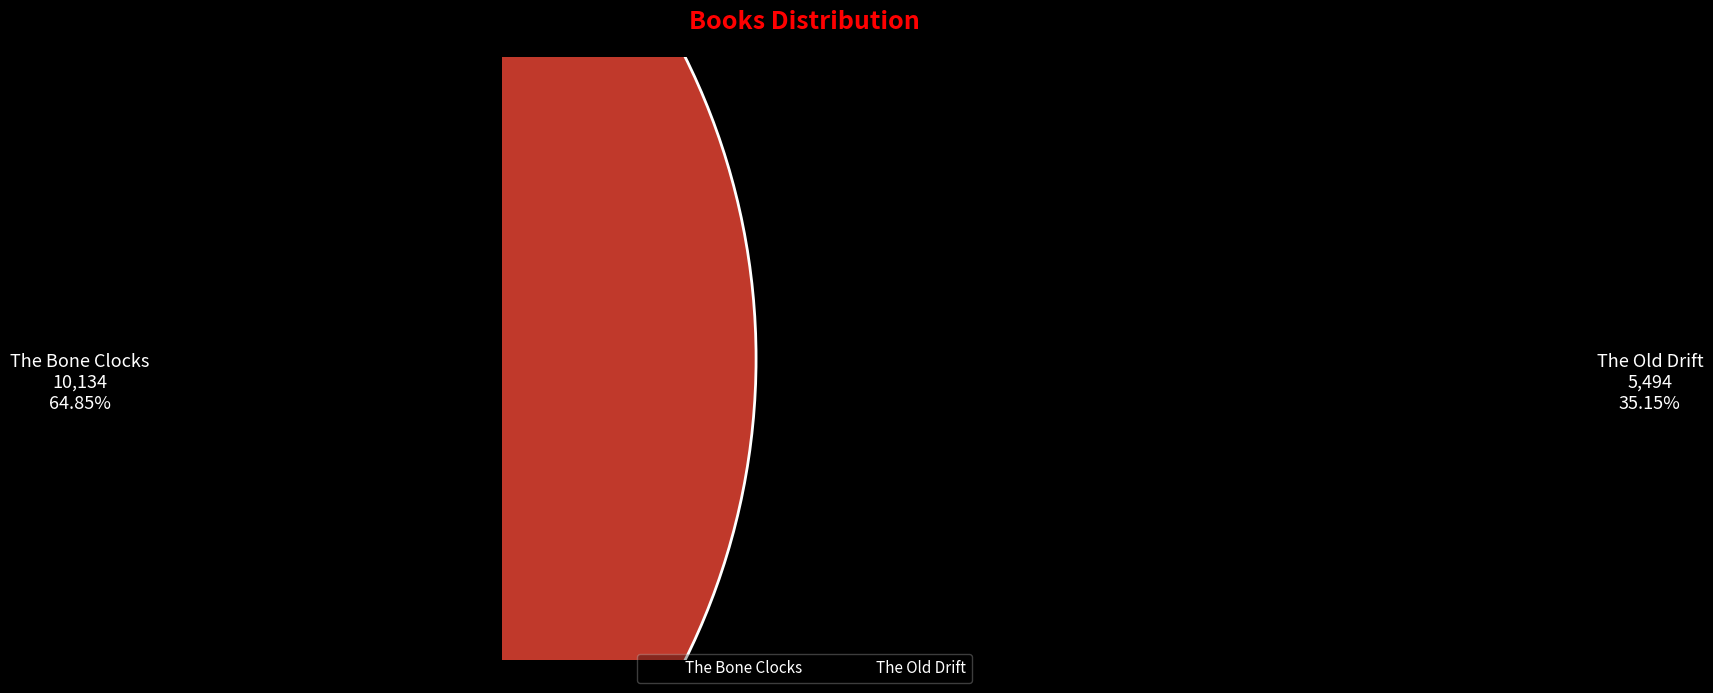

Approximately how many times larger is the value at The Old Drift compared to The Bone Clocks?

0.5